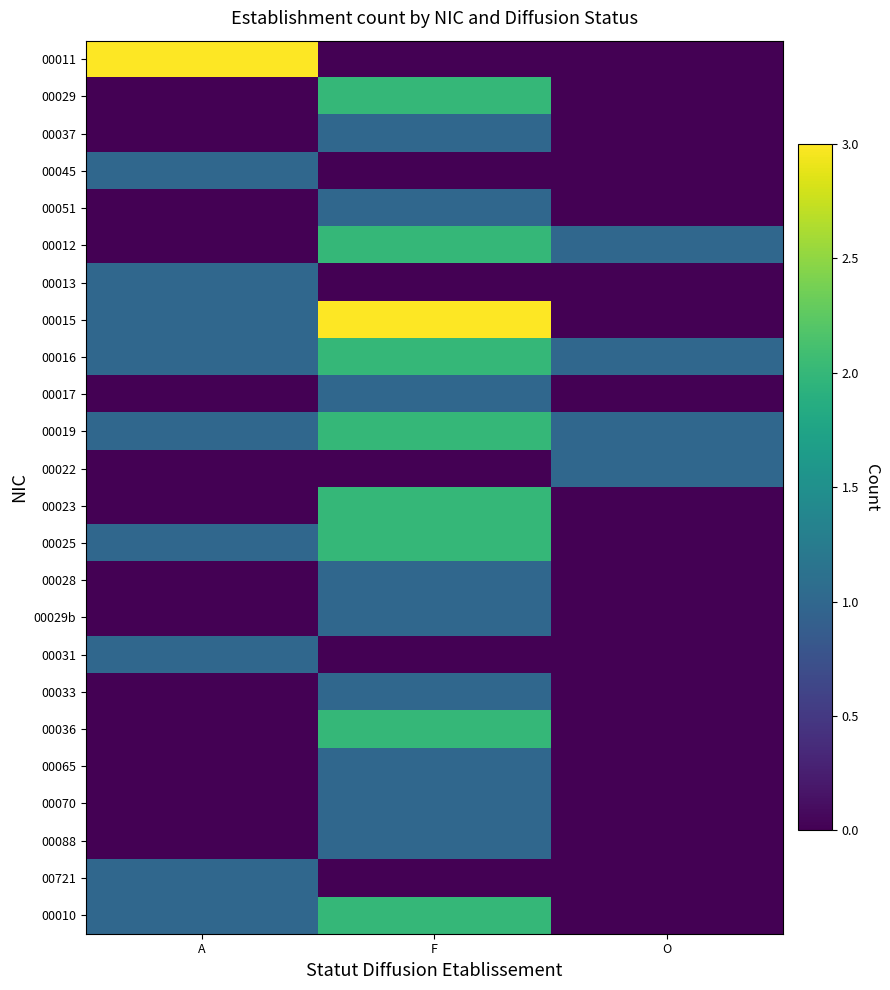

Which category has the lowest value across all series?

F